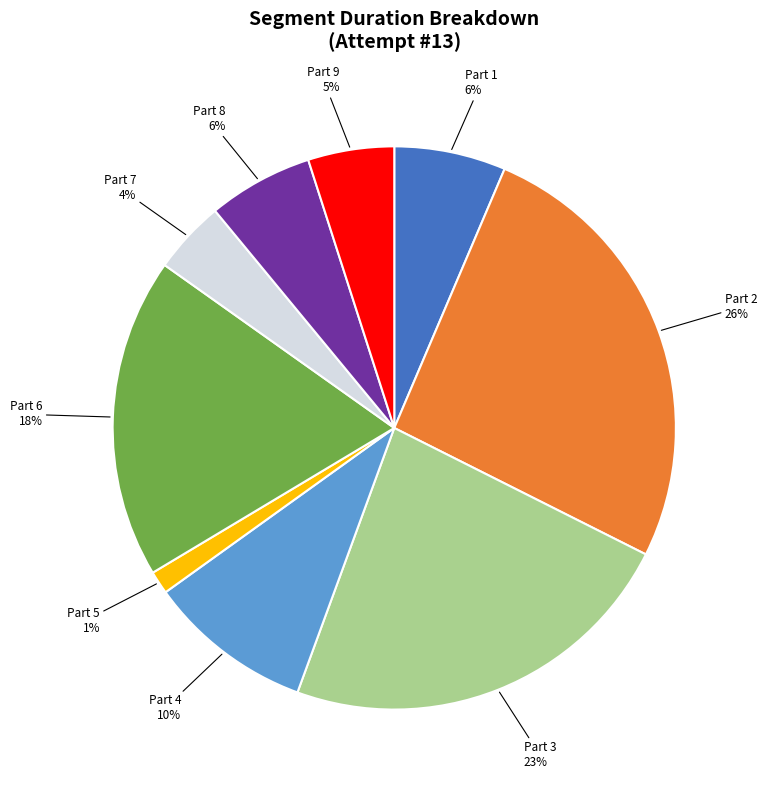

How many slices are in this pie chart?

9